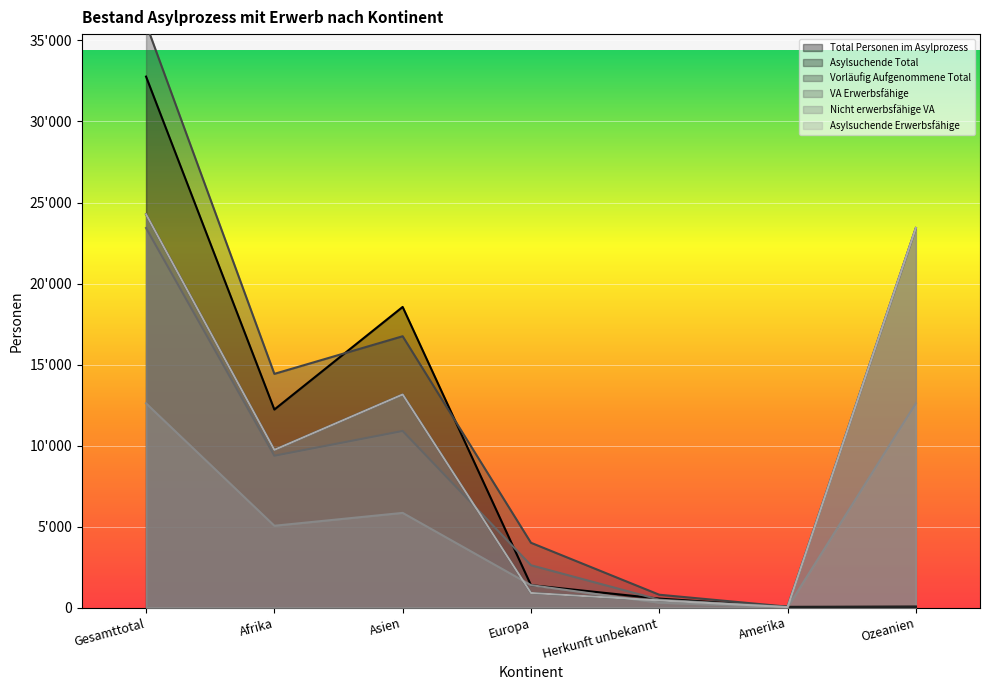

Reading right to left, what are all the values shown in this chart?

Total Personen im Asylprozess: Ozeanien=60	Amerika=46	Herkunft unbekannt=556	Europa=1388	Asien=18556	Afrika=12224	Gesamttotal=32770
Asylsuchende Total: Ozeanien=44	Amerika=31	Herkunft unbekannt=446	Europa=904	Asien=13154	Afrika=9735	Gesamttotal=24270
Vorläufig Aufgenommene Total: Ozeanien=23426	Amerika=60	Herkunft unbekannt=796	Europa=4002	Asien=16747	Afrika=14426	Gesamttotal=36031
VA Erwerbsfähige: Ozeanien=23426	Amerika=44	Herkunft unbekannt=492	Europa=2615	Asien=10901	Afrika=9374	Gesamttotal=23426
Nicht erwerbsfähige VA: Ozeanien=12605	Amerika=16	Herkunft unbekannt=304	Europa=1387	Asien=5846	Afrika=5052	Gesamttotal=12605
Asylsuchende Erwerbsfähige: Ozeanien=23426	Amerika=31	Herkunft unbekannt=446	Europa=904	Asien=13154	Afrika=9735	Gesamttotal=24270